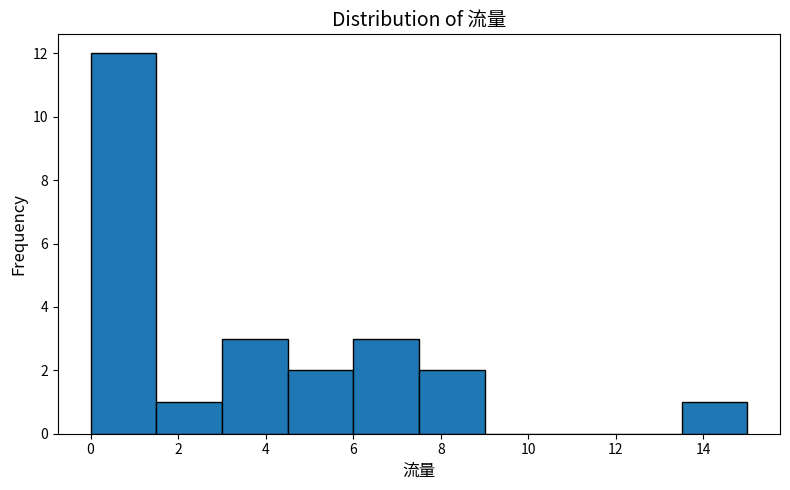

Reading left to right, transcribe this chart: for each bar, give the range it covers on the x-axis and its height. Neither the bar edges nor the heights are printed on the chart, so give them approximately, as read against the axes.

0.0 to 1.5: 12
1.5 to 3.0: 1
3.0 to 4.5: 3
4.5 to 6.0: 2
6.0 to 7.5: 3
7.5 to 9.0: 2
9.0 to 10.5: 0
10.5 to 12.0: 0
12.0 to 13.5: 0
13.5 to 15.0: 1